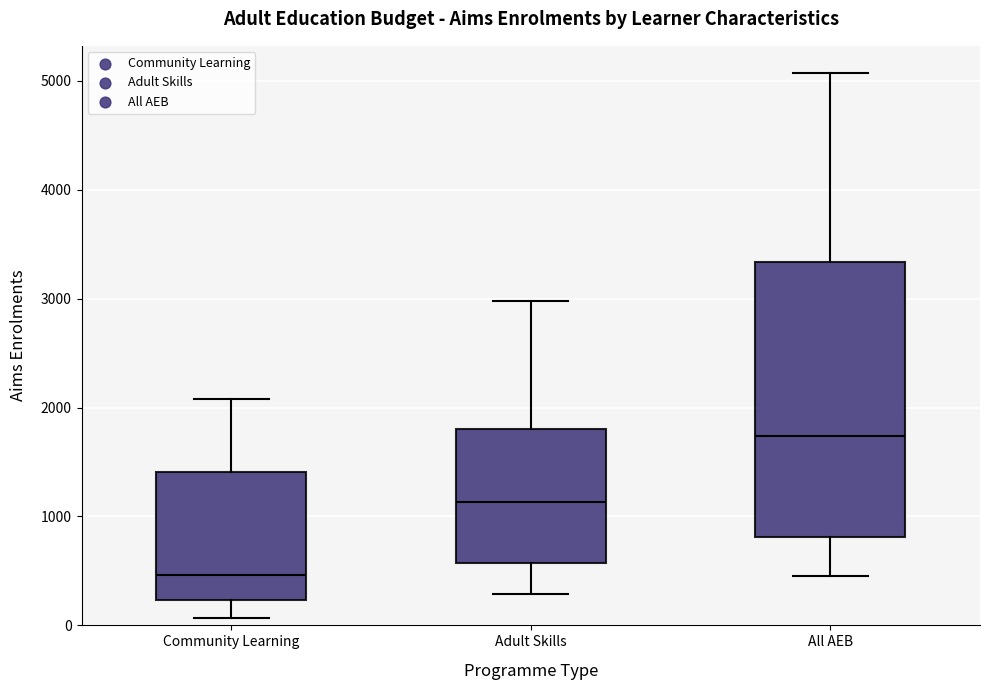

Reading left to right, read every box against the y-axis: the position of its median line, the range the box covers, and the ends of its whiskers. The values are not printed on the chart, so give them approximately, as read against the axis.

Community Learning: median 500, box 200 to 1400, whiskers 100 to 2100
Adult Skills: median 1100, box 600 to 1800, whiskers 300 to 3000
All AEB: median 1700, box 800 to 3300, whiskers 500 to 5100